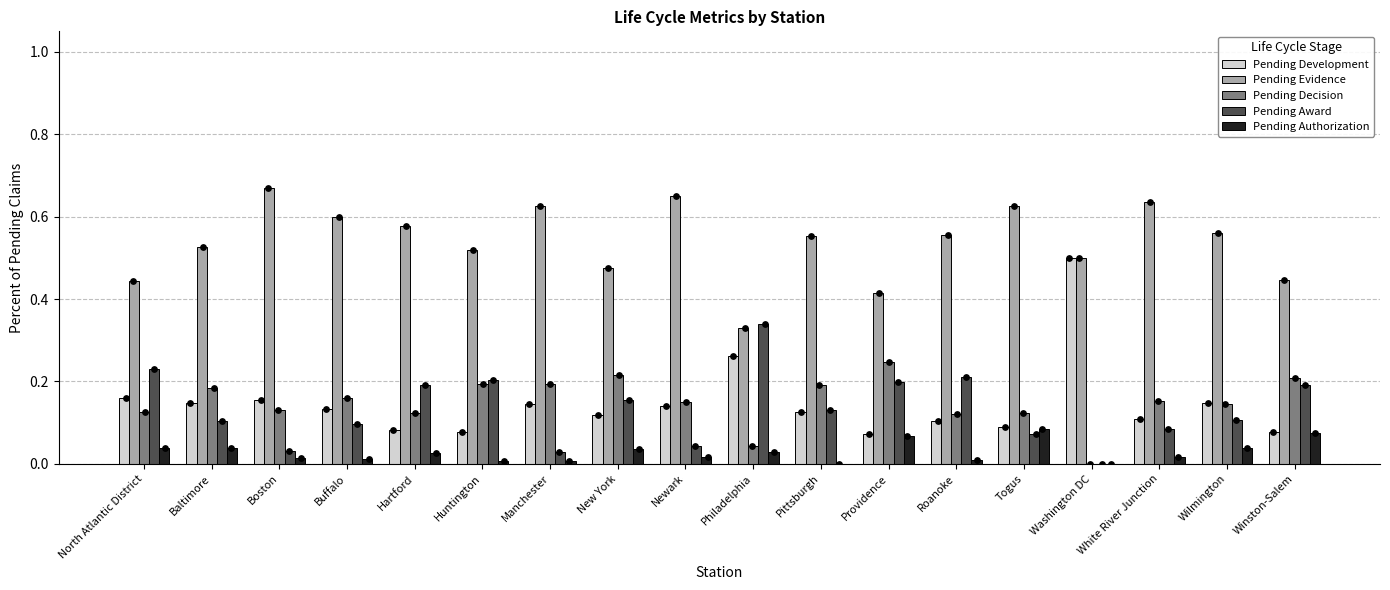

What is the total value across all series at Hartford?

1.0